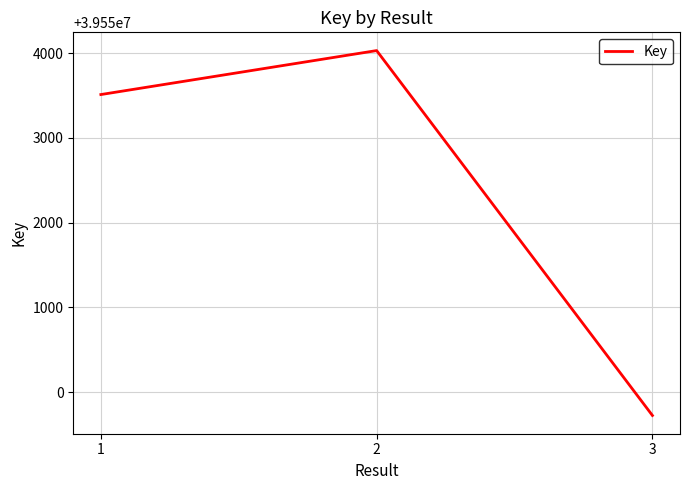

Is it true that the value at 2 is 11557794?

False